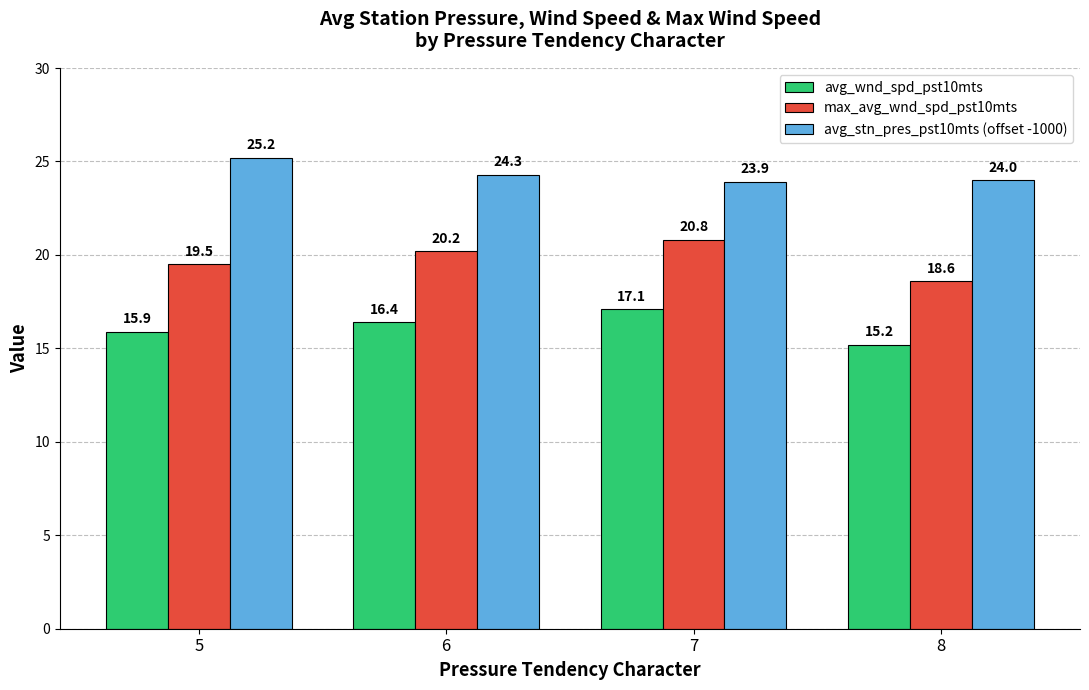

Is the value of max_avg_wnd_spd_pst10mts at 7 greater than the value of avg_stn_pres_pst10mts (offset -1000) at 7?

No